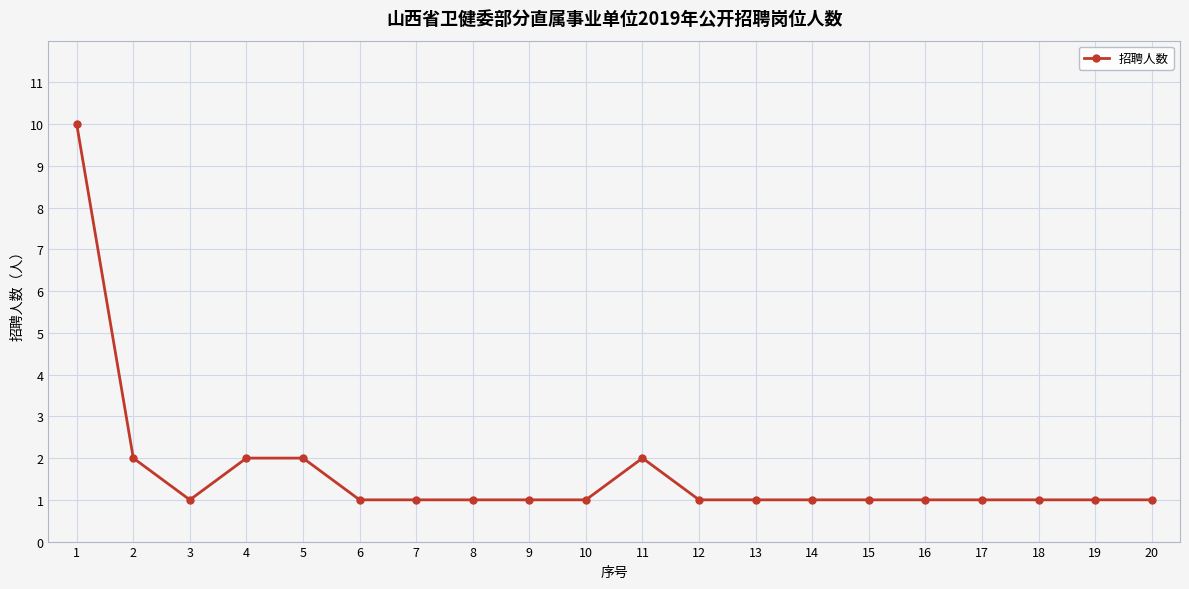

What is the value of the 13th point from the left?

1